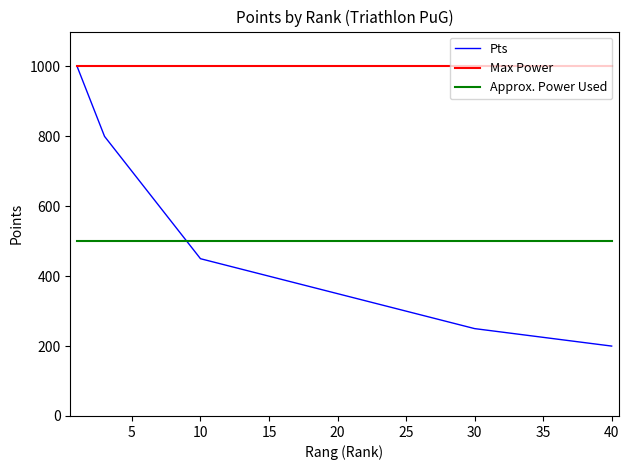

List the series in order of their overall mean, lowest first.

Pts, Approx. Power Used, Max Power